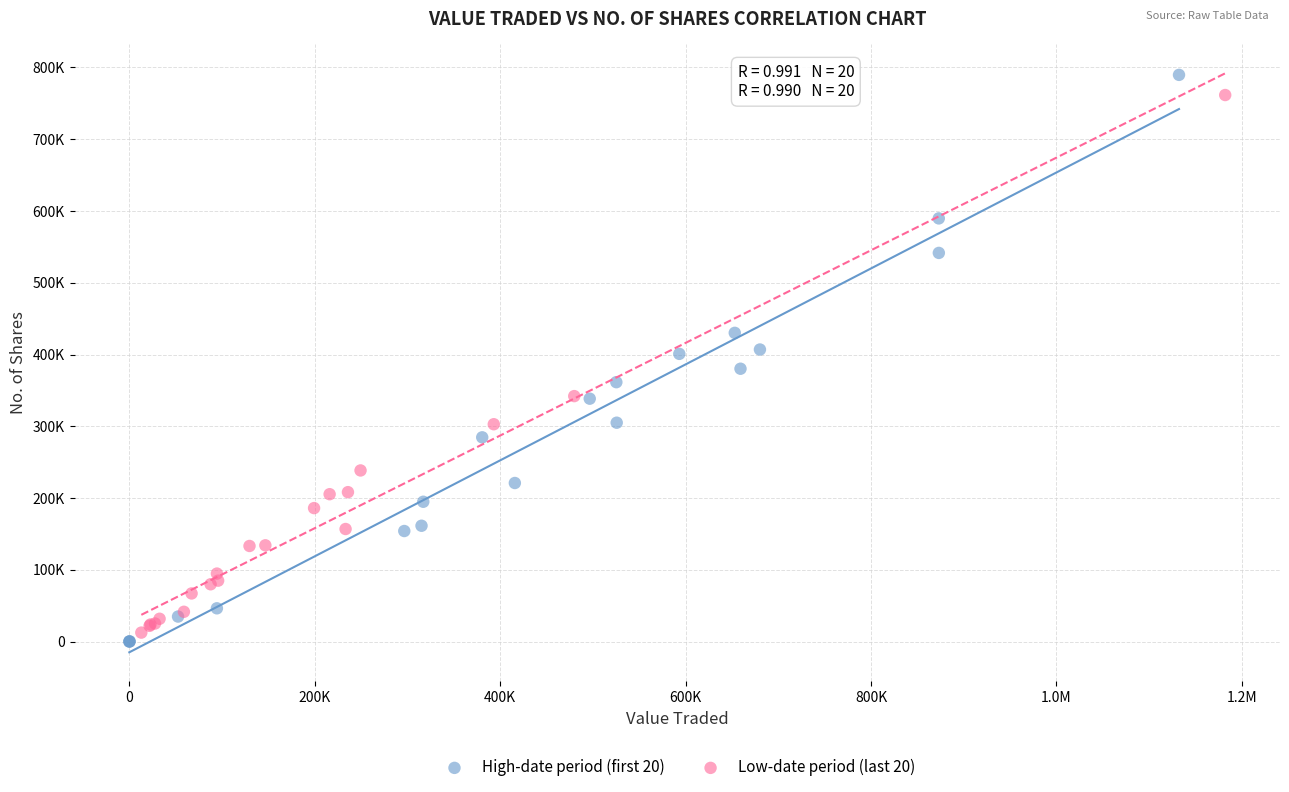

Which series has the widest spread of Y values?

High-date period (first 20)